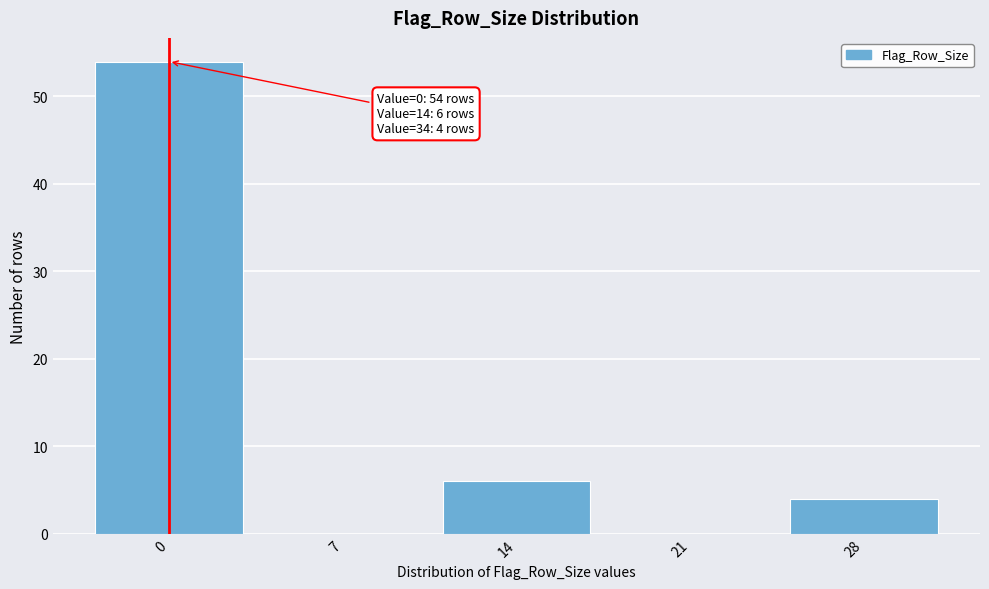

Reading left to right, list all the values displayed in this chart.

0=54	7=0	14=6	21=0	28=4